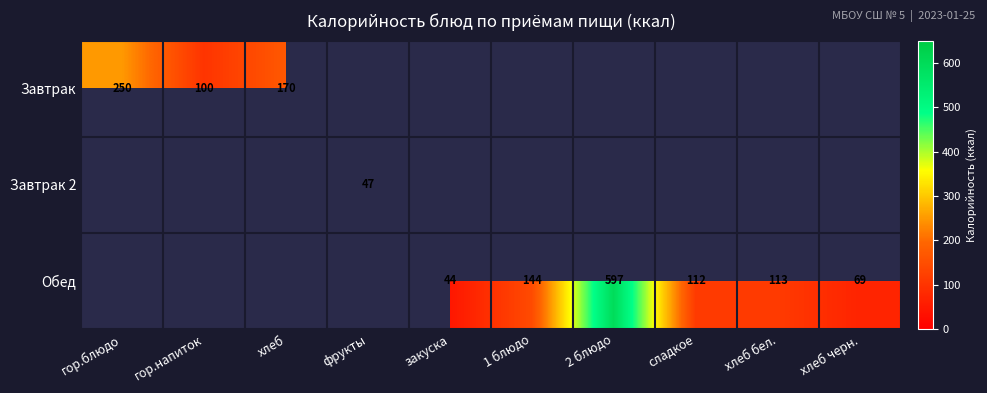

The value of Обед at 1 блюдо is 92. True or false?

False